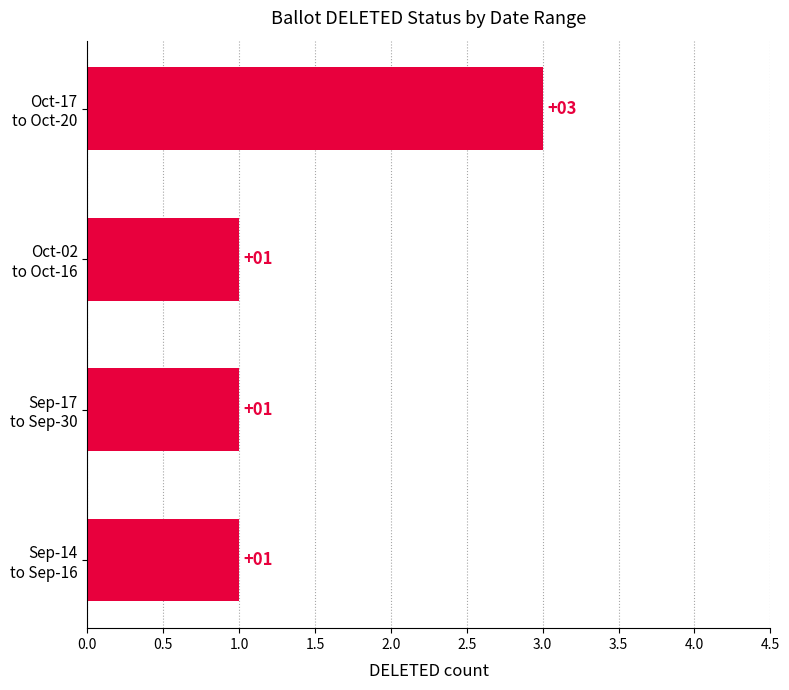

What is the average value?

2